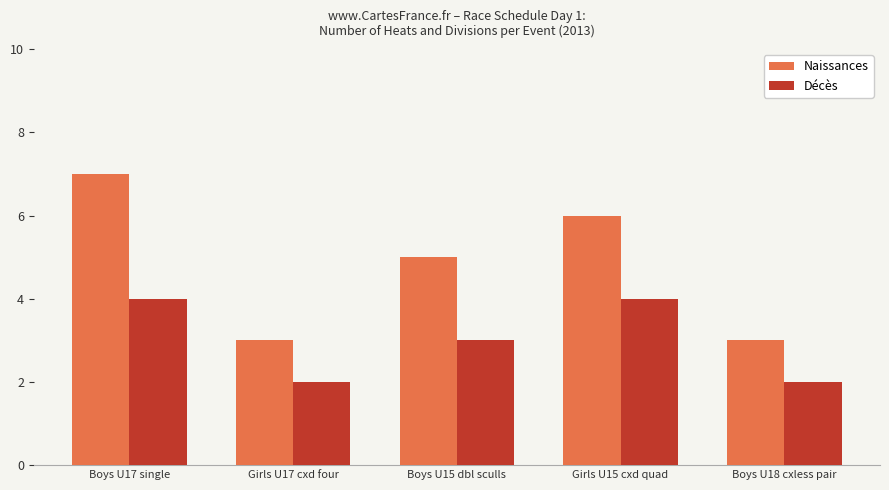

What is the difference between the Décès values at Boys U18 cxless pair and Boys U15 dbl sculls?

1